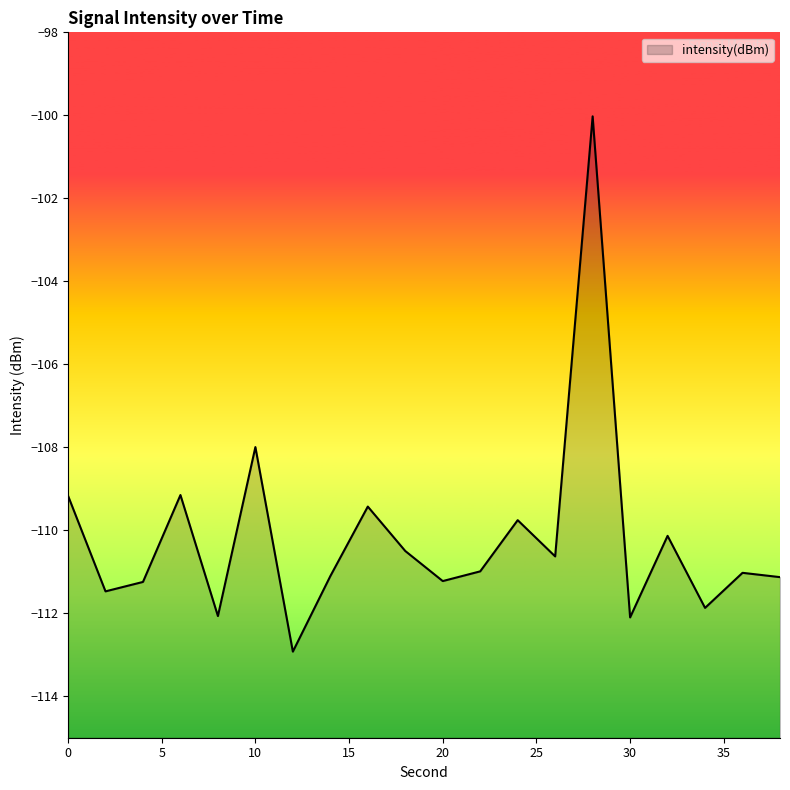

Count the number of data series in this chart.

1